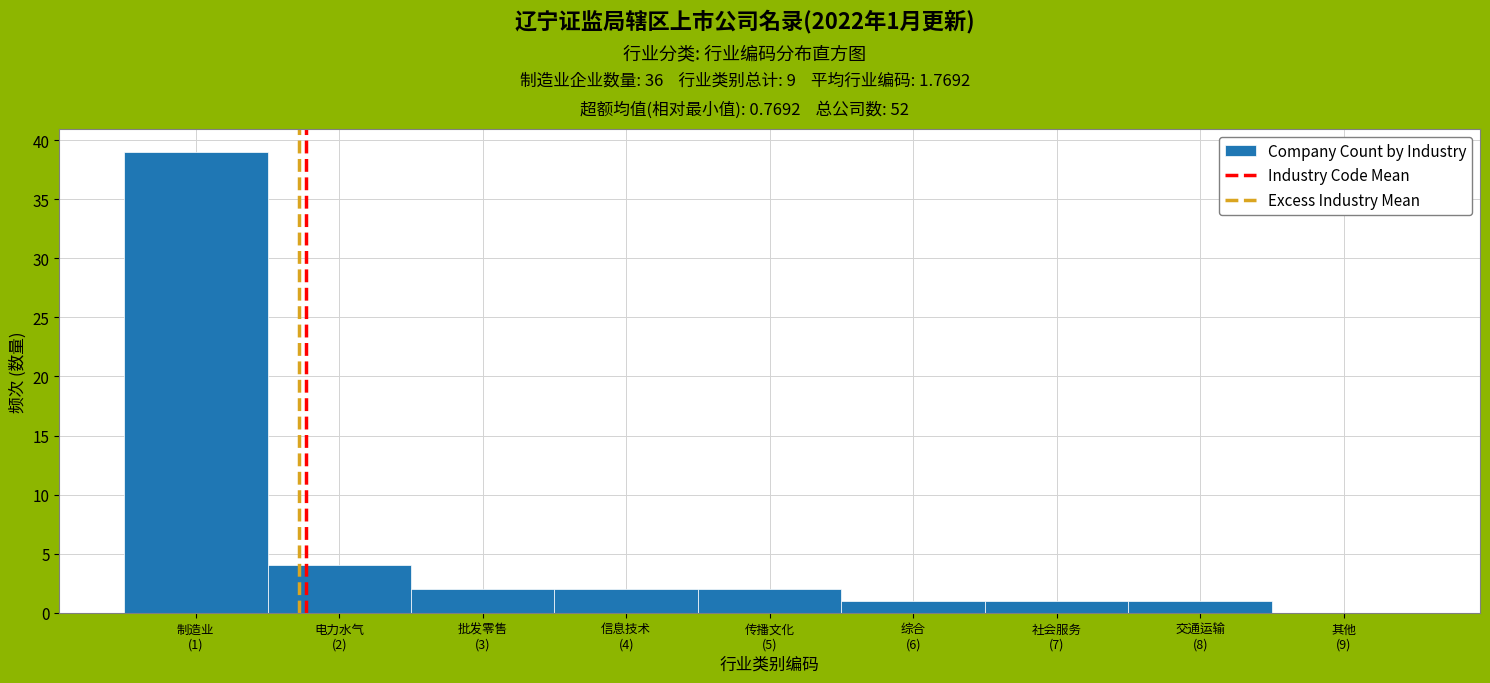

What is the maximum value shown in the chart?

39